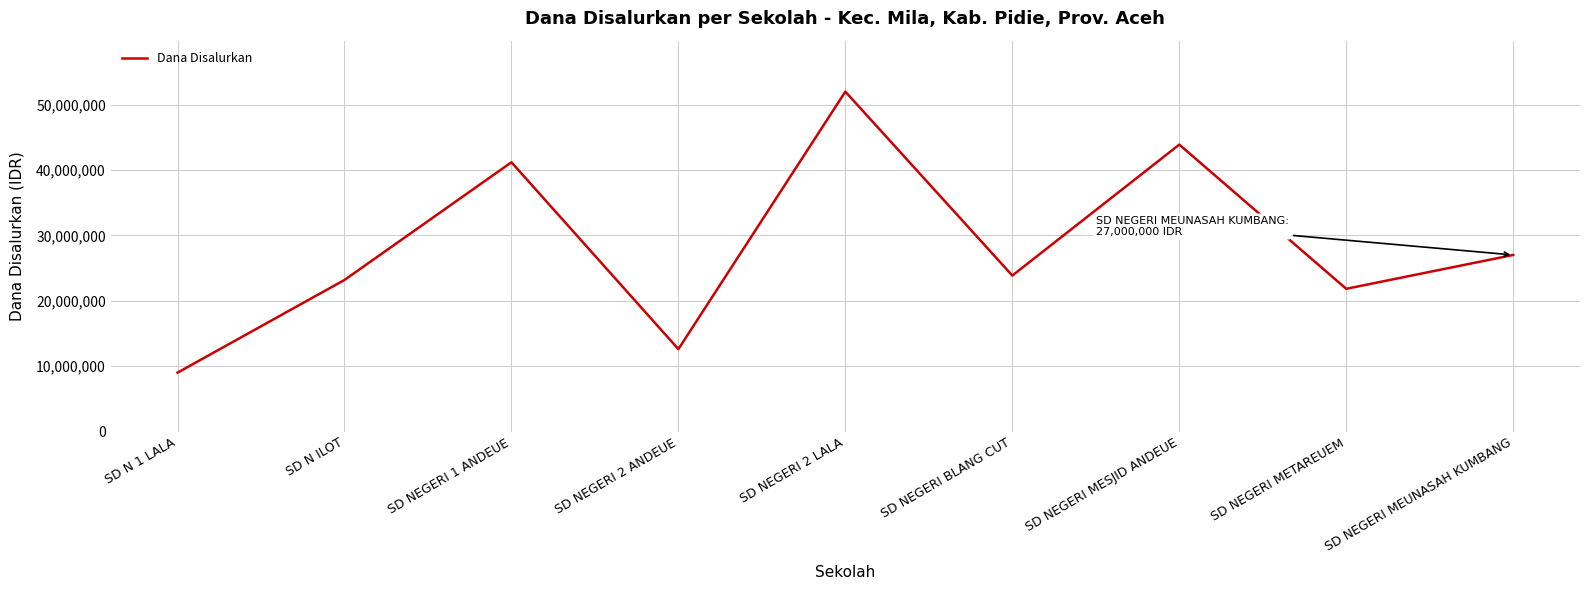

How many categories are shown in the chart?

9